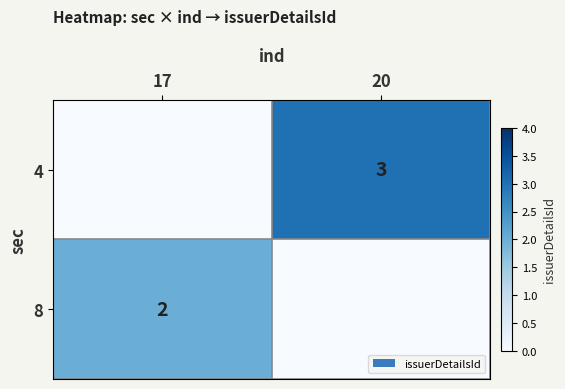

How many distinct data groups are displayed?

2